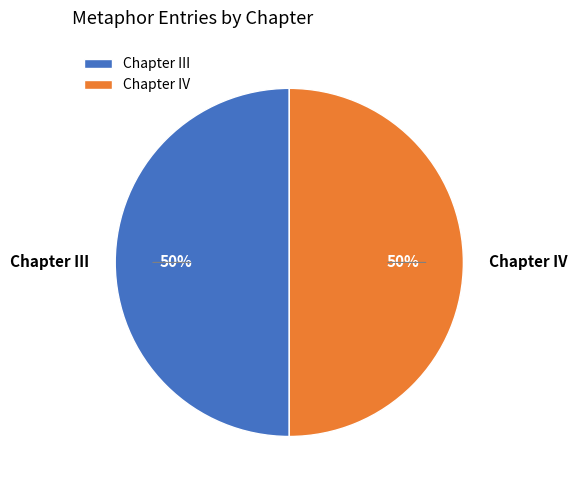

Approximately how many times larger is the value at Chapter III compared to Chapter IV?

1.0